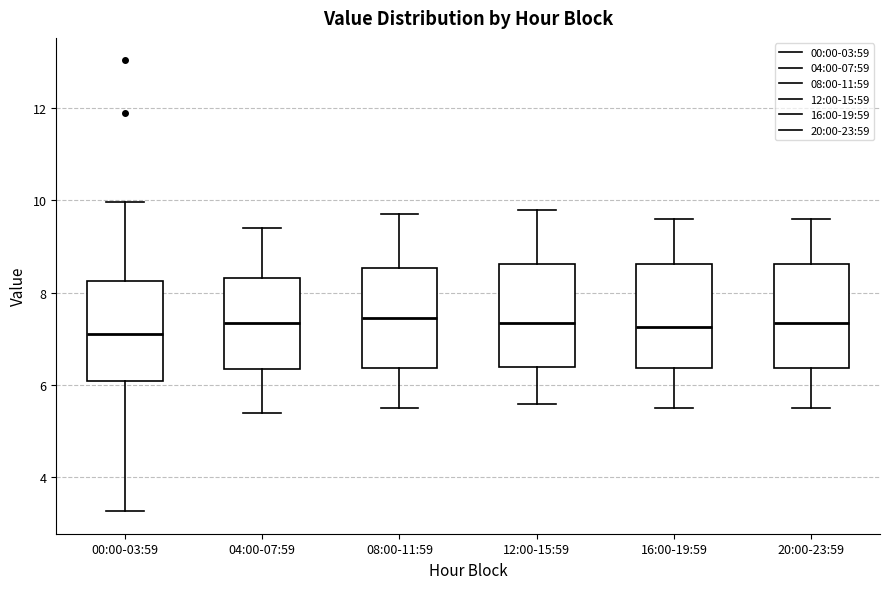

Reading left to right, read every box against the y-axis: the position of its median line, the range the box covers, and the ends of its whiskers. The values are not printed on the chart, so give them approximately, as read against the axis.

00:00-03:59: median 7.2, box 6.0 to 8.2, whiskers 3.2 to 10.0
04:00-07:59: median 7.4, box 6.4 to 8.4, whiskers 5.4 to 9.4
08:00-11:59: median 7.4, box 6.4 to 8.6, whiskers 5.6 to 9.8
12:00-15:59: median 7.4, box 6.4 to 8.6, whiskers 5.6 to 9.8
16:00-19:59: median 7.2, box 6.4 to 8.6, whiskers 5.6 to 9.6
20:00-23:59: median 7.4, box 6.4 to 8.6, whiskers 5.6 to 9.6